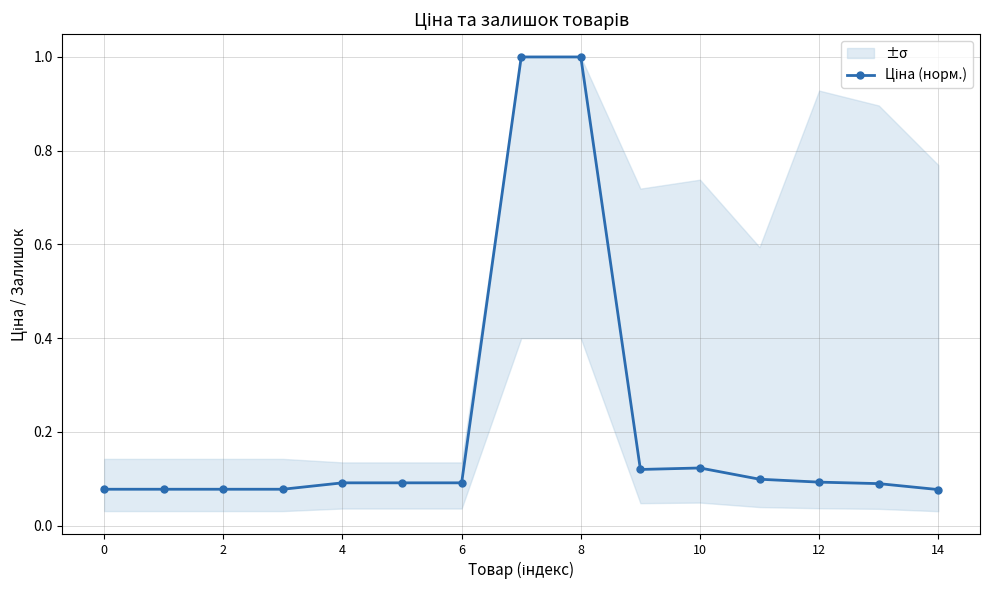

The value at 10 is 0.0. True or false?

False